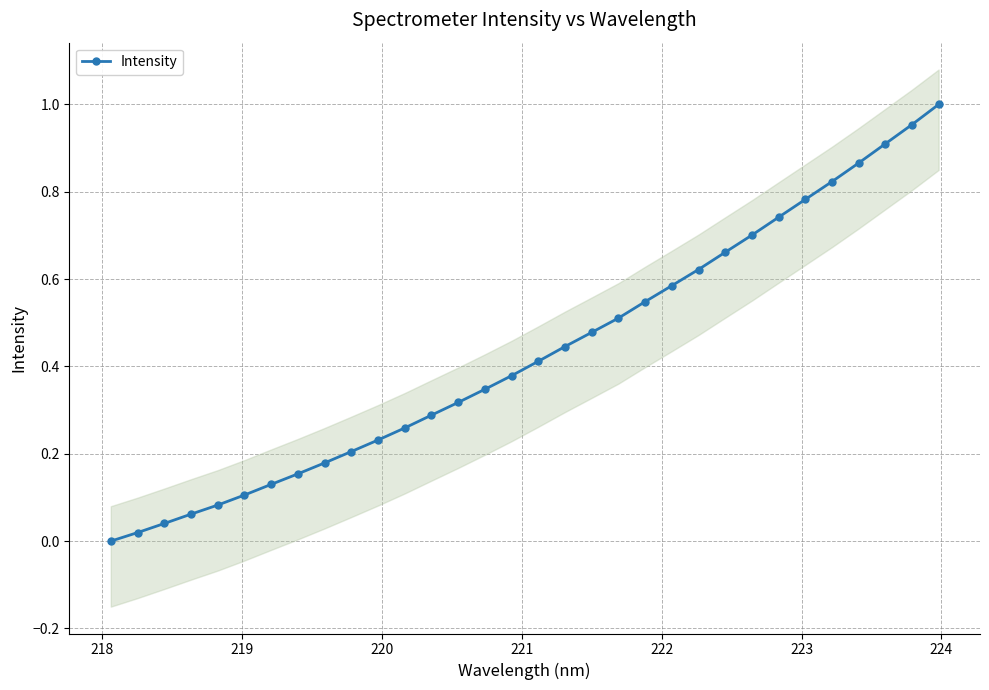

How many lines are shown in the chart?

1